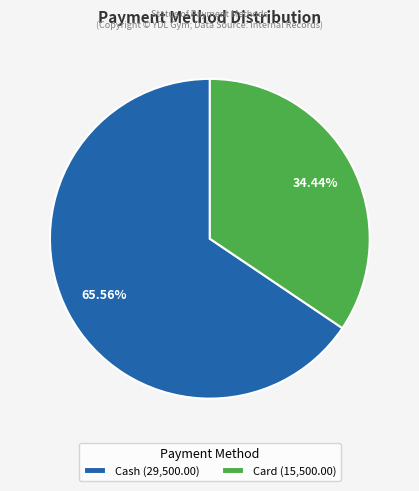

Which has a higher value, Cash (29,500.00) or Card (15,500.00)?

Cash (29,500.00)